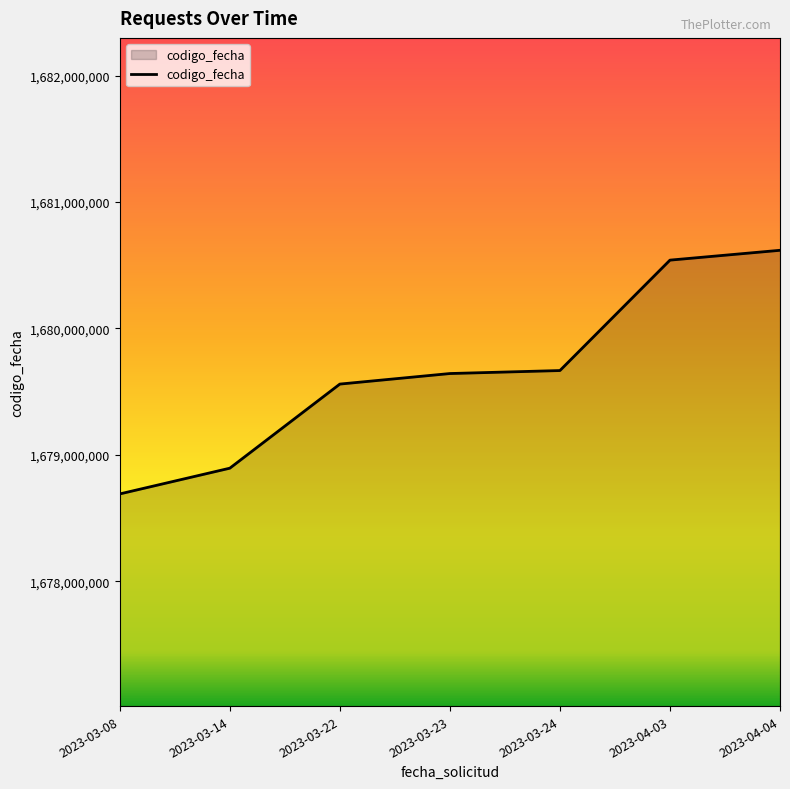

At which category does the chart reach its peak across all series?

2023-04-04